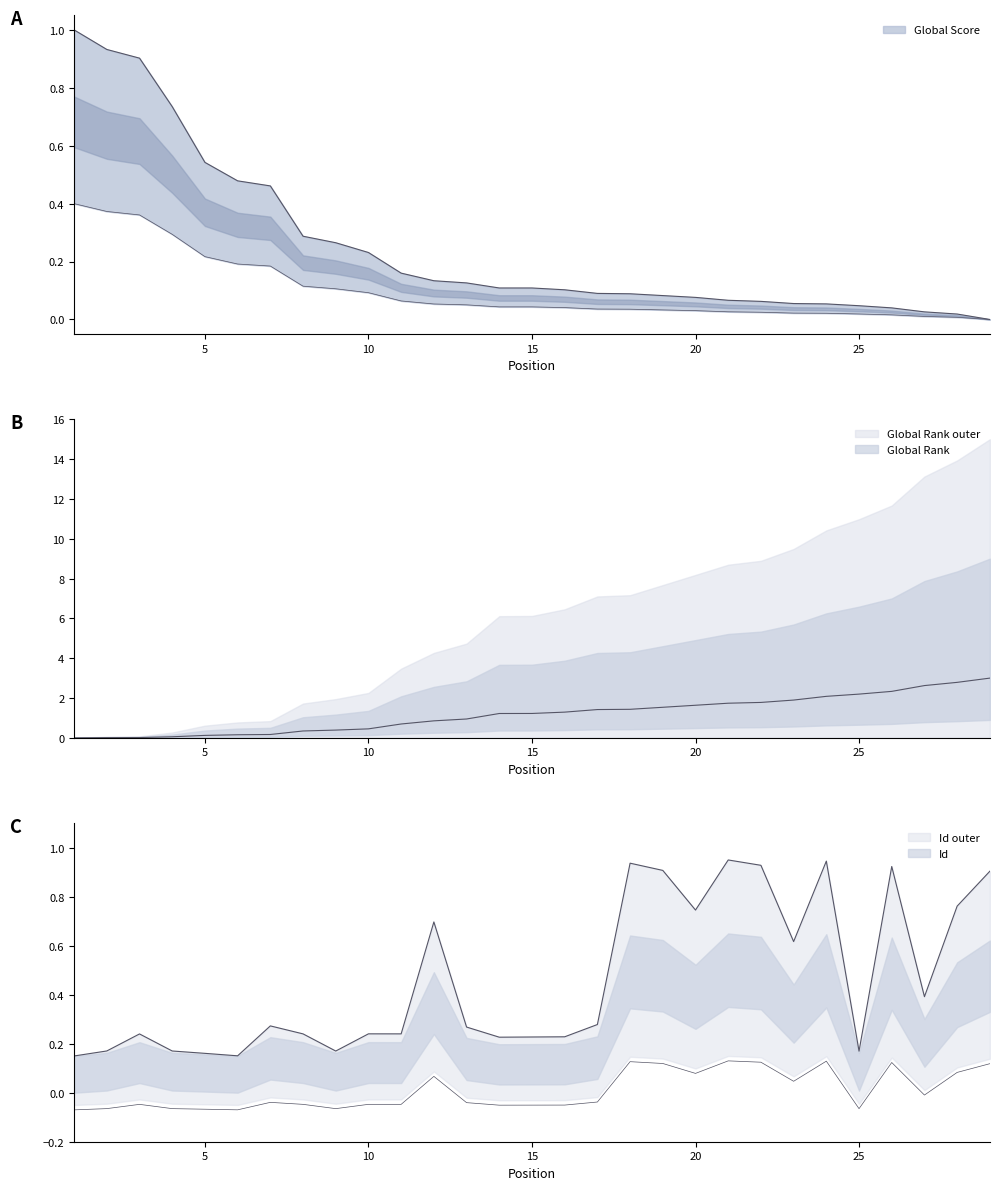

What is the total value across all series at 23?

2.6